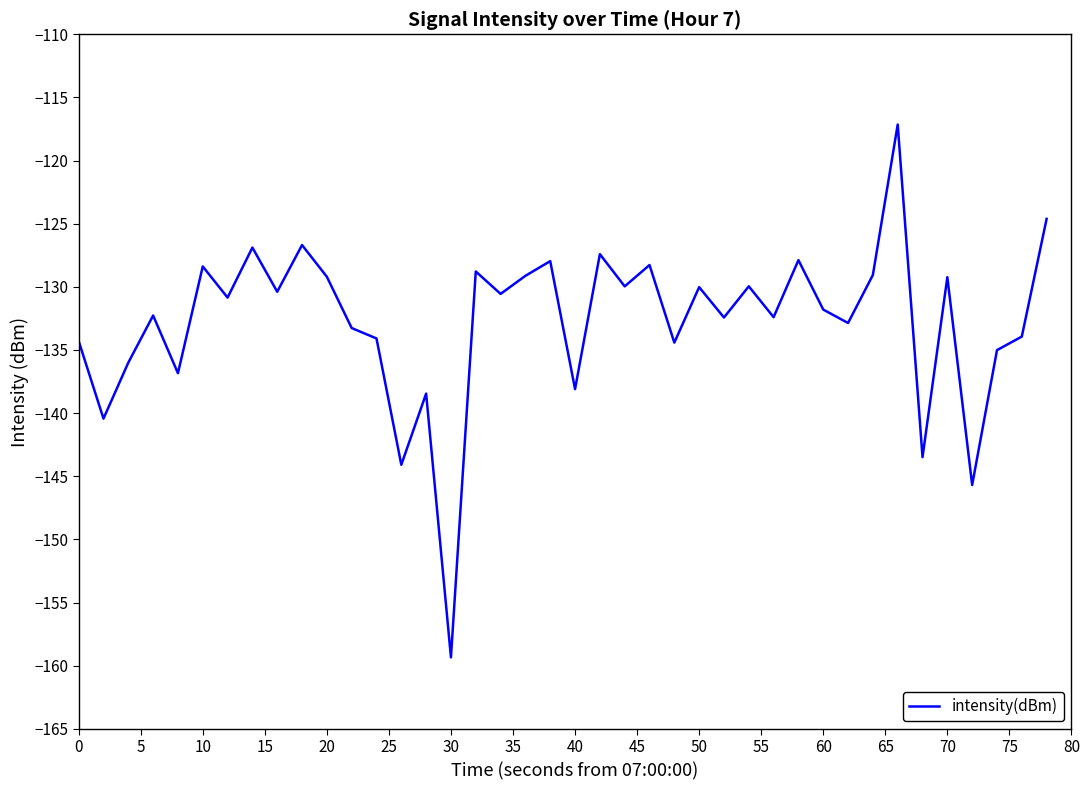

What is the maximum value shown in the chart?

-117.1